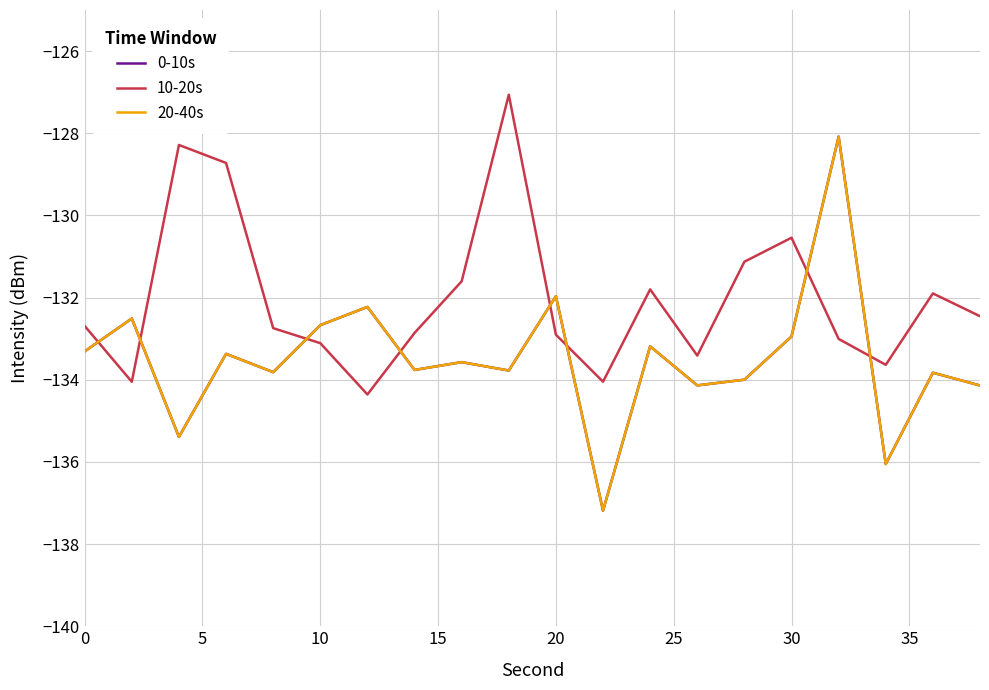

What is the smallest value displayed?

-137.2